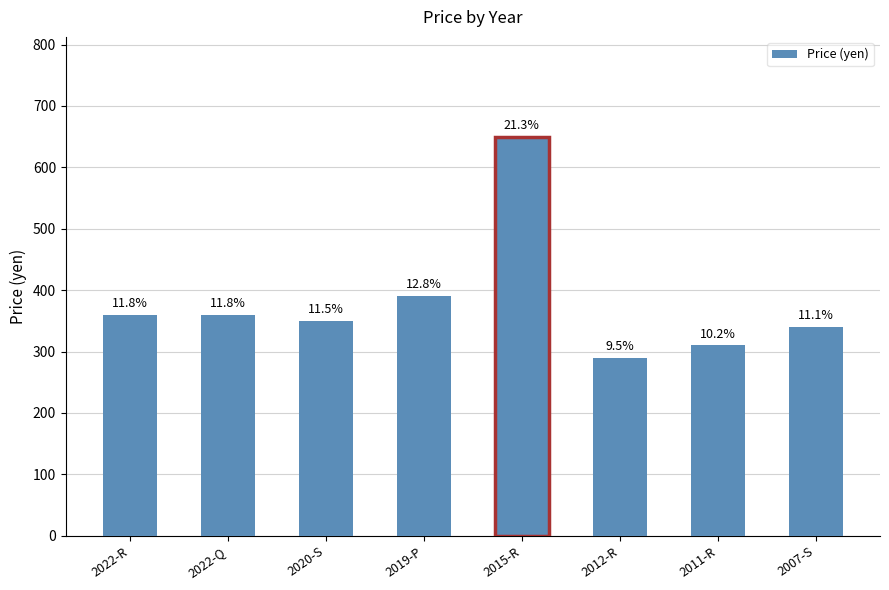

What is the label of the 5th bar from the right?

2019-P